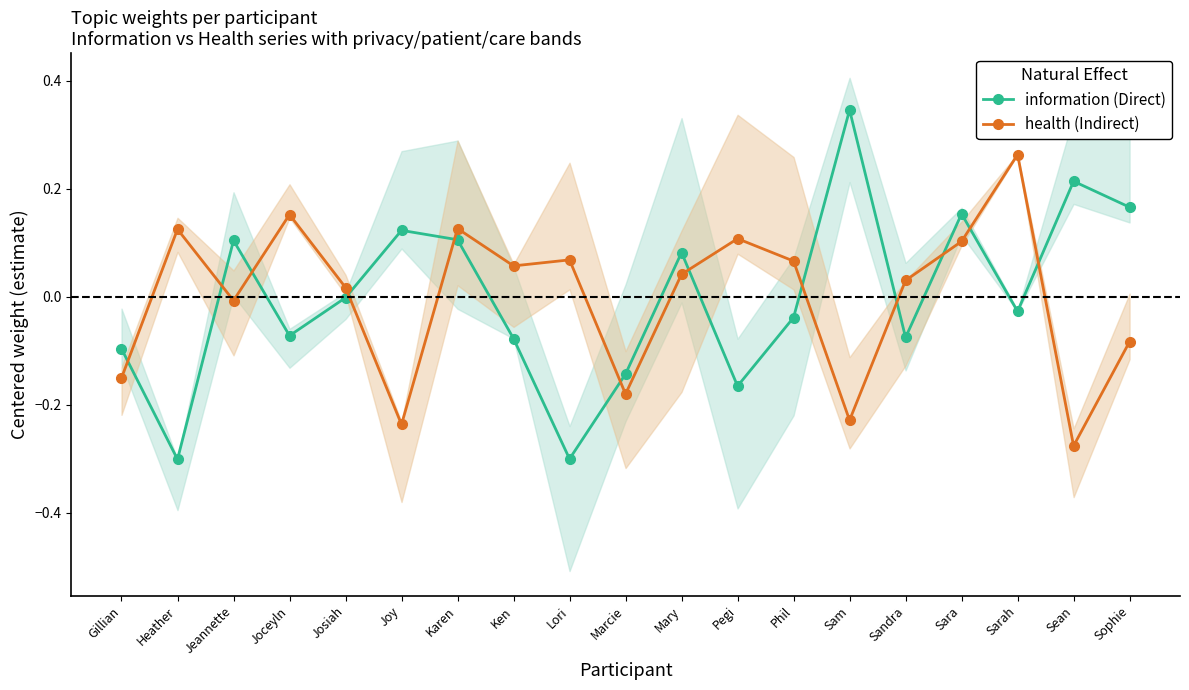

Which series has the largest total across all categories?

information (Direct)